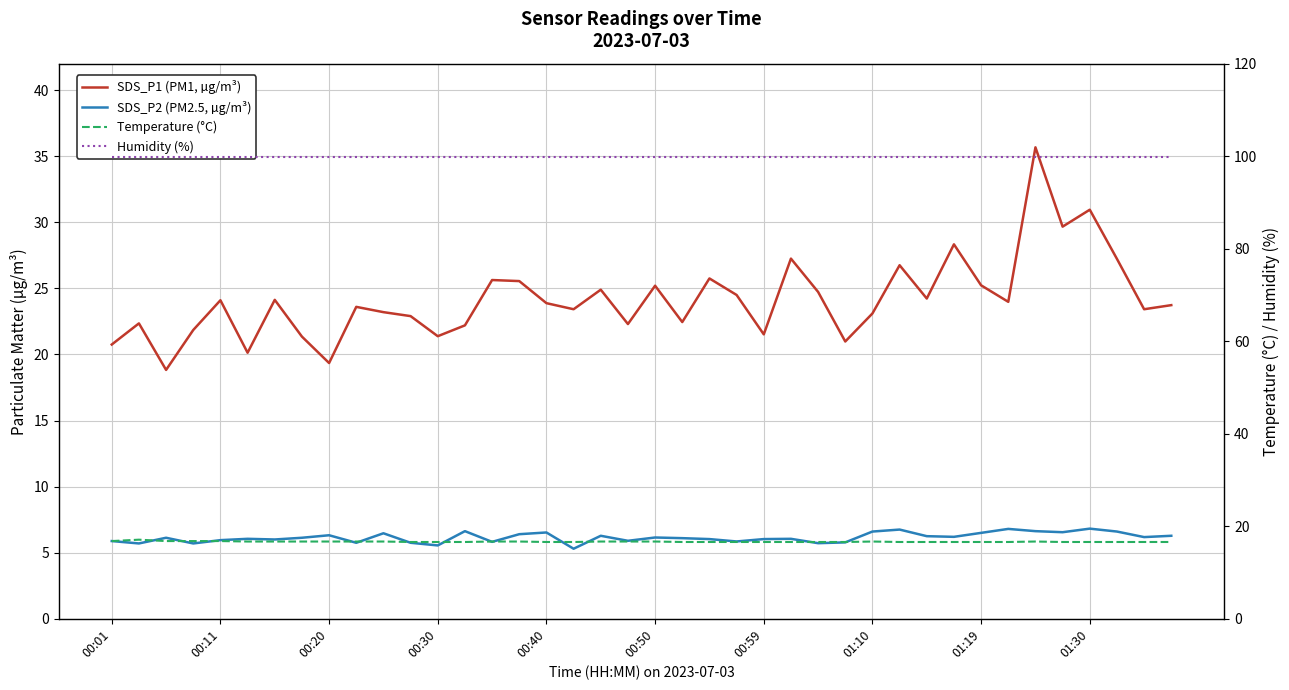

What is the highest value of the Humidity (%) series?

99.9